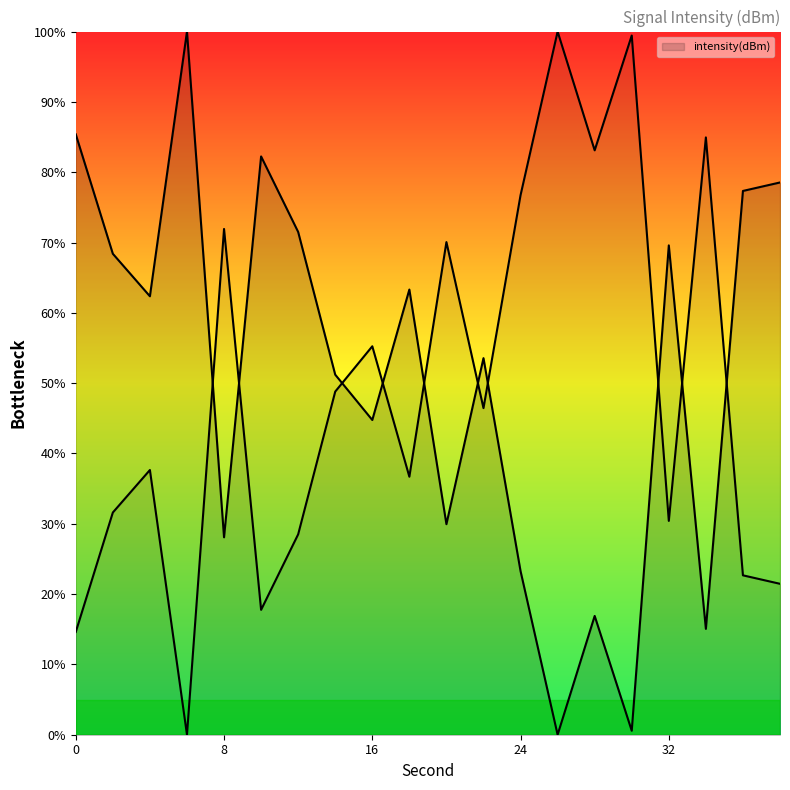

Which category has the lowest value across all series?

6